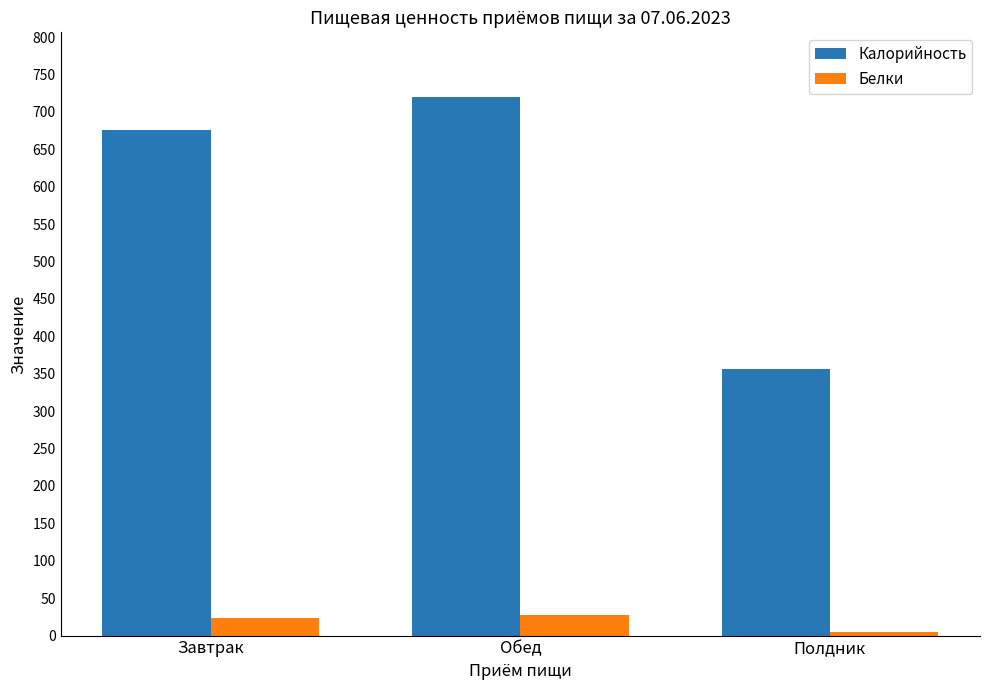

Rank the series by their average value, from highest to lowest.

Калорийность, Белки